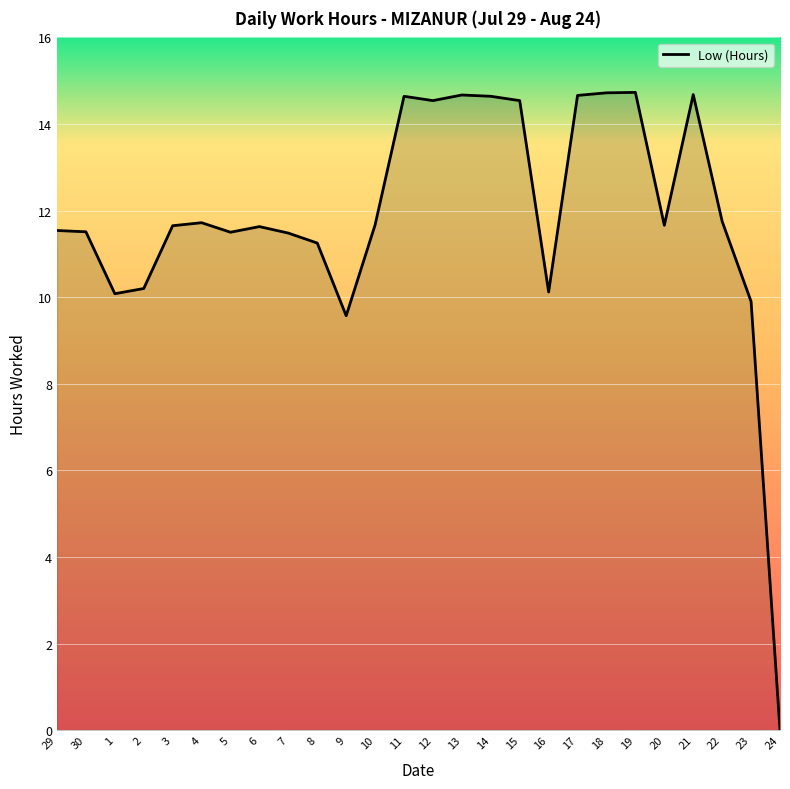

Where is the data nearest to the value 7?

9